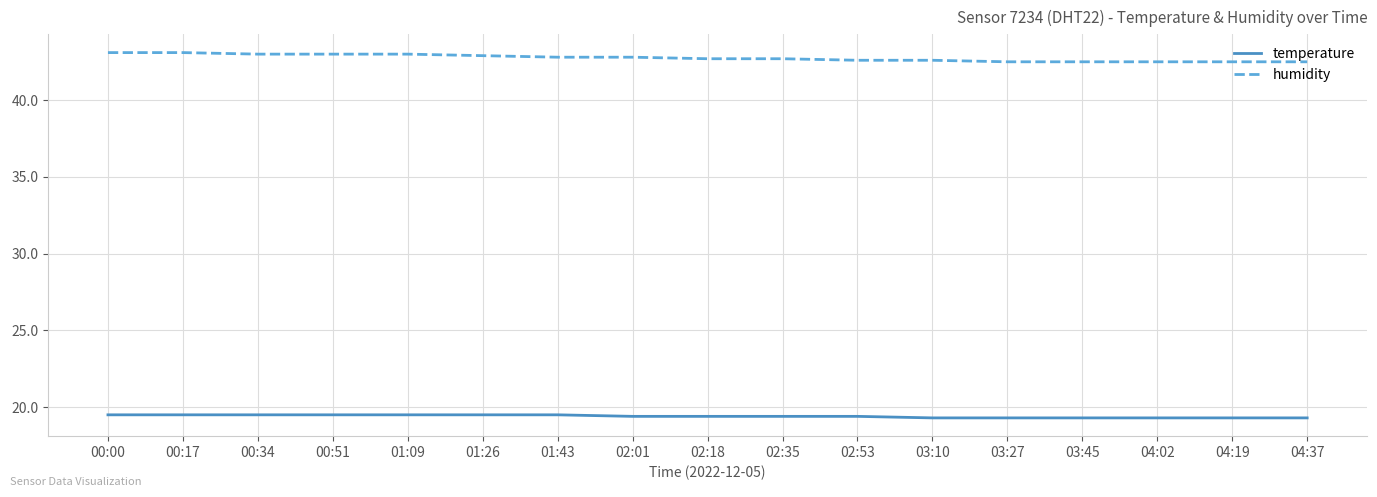

What is the maximum value for humidity?

43.1